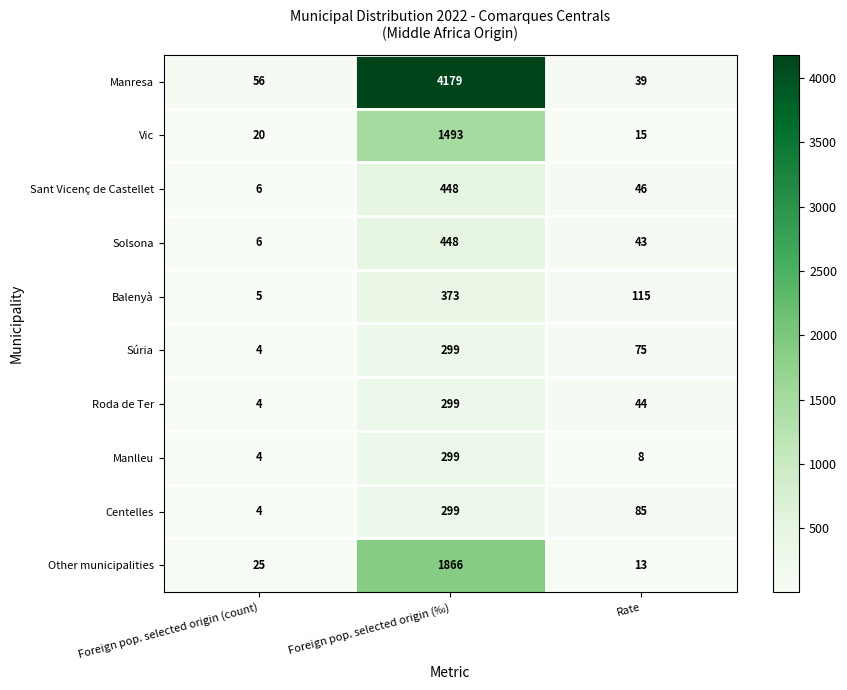

Which series has the widest spread of values?

Manresa